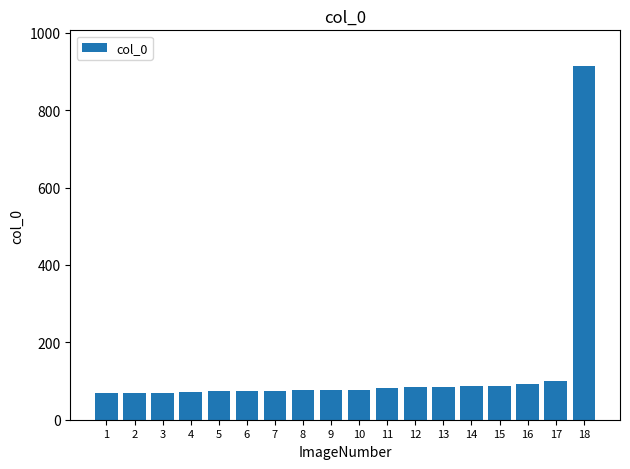

What is the value of the 13th bar from the left?

85